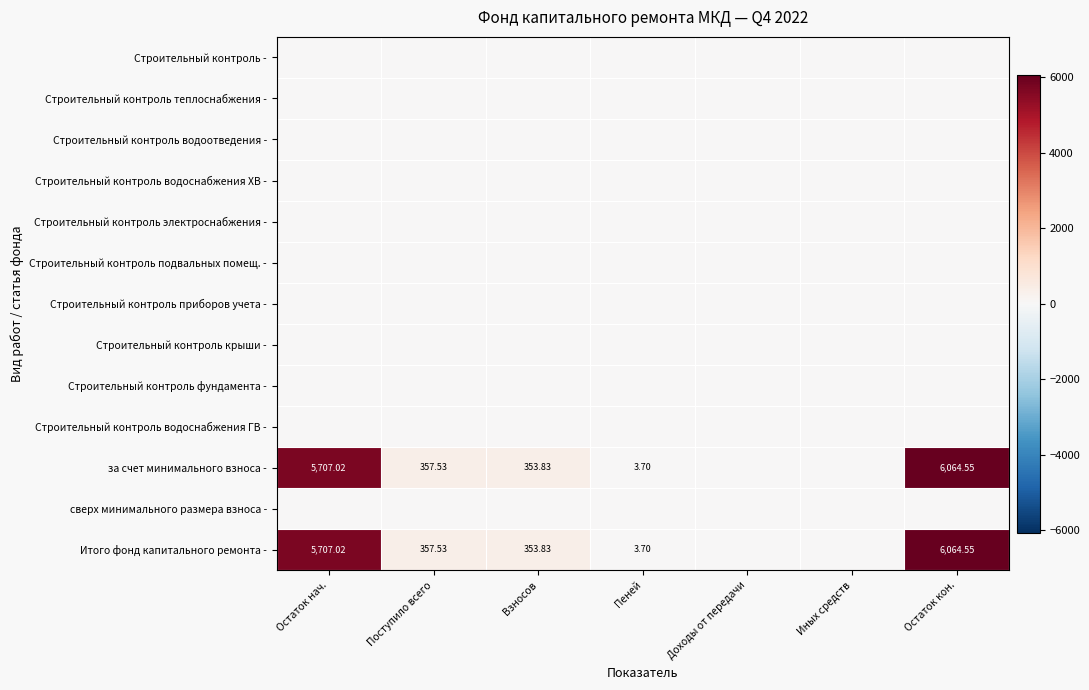

At how many categories does at least one series exceed 2294?

2